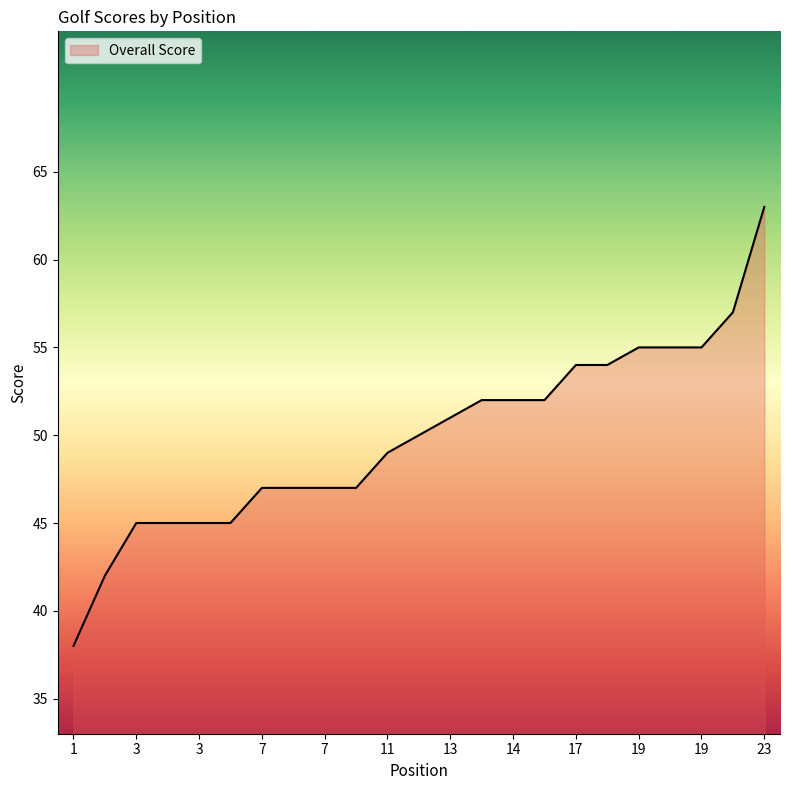

What is the average value?

50